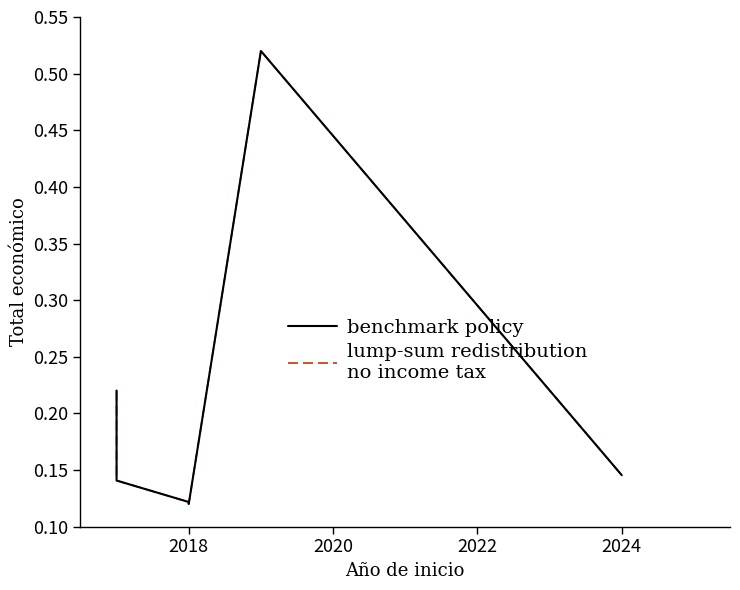

True or false: benchmark policy and lump-sum redistribution
no income tax cross at least once.

False